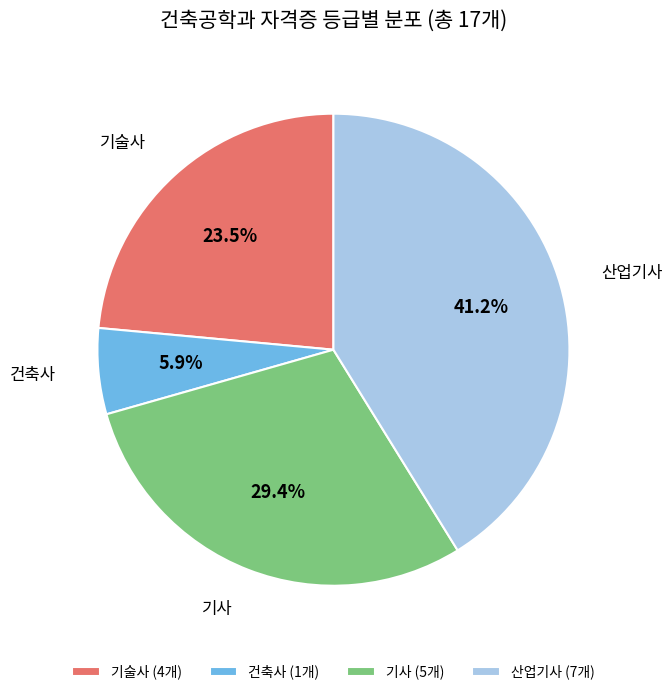

What is the ratio of the value at 기술사 to the value at 산업기사?

0.6